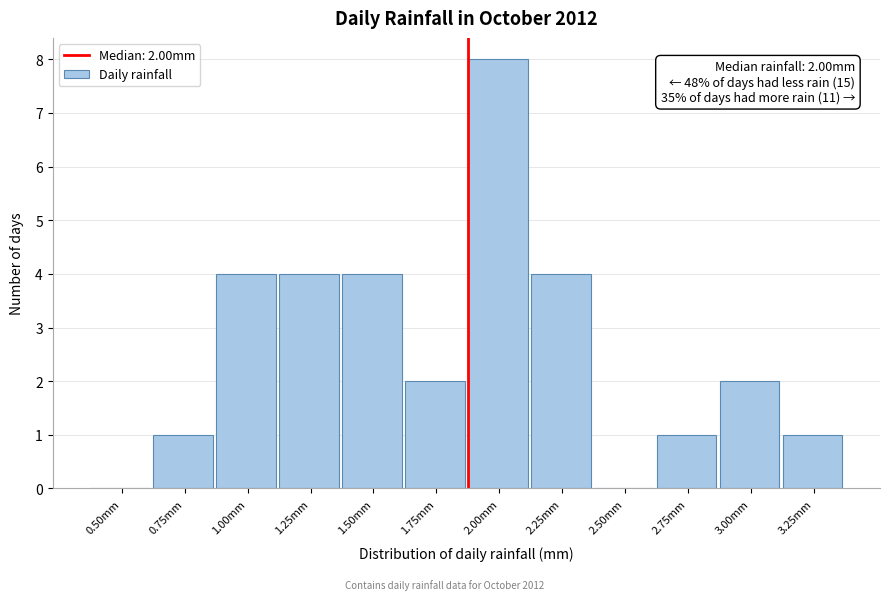

Reading right to left, extract all data points from this chart.

3.25mm=1	3.00mm=2	2.75mm=1	2.50mm=0	2.25mm=4	2.00mm=8	1.75mm=2	1.50mm=4	1.25mm=4	1.00mm=4	0.75mm=1	0.50mm=0